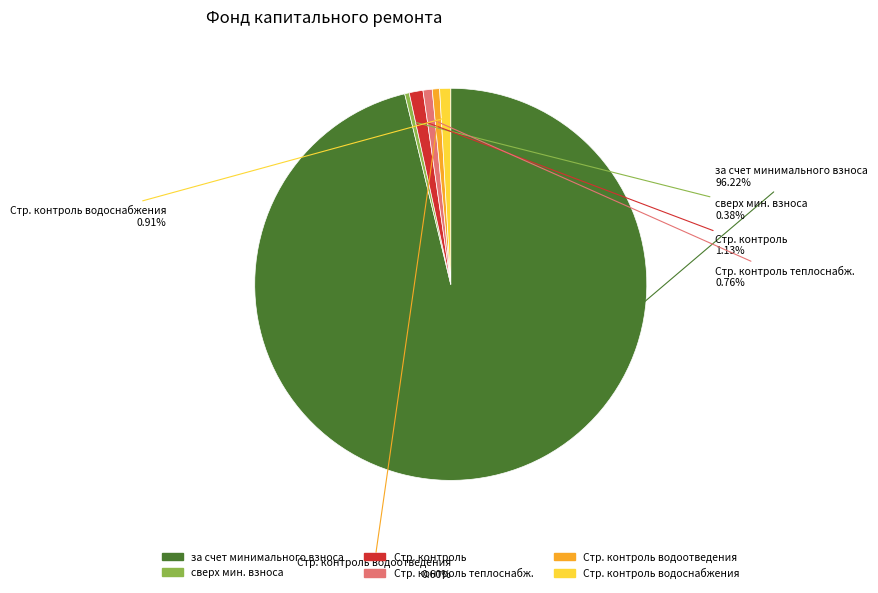

Is there a majority slice in this chart?

Yes